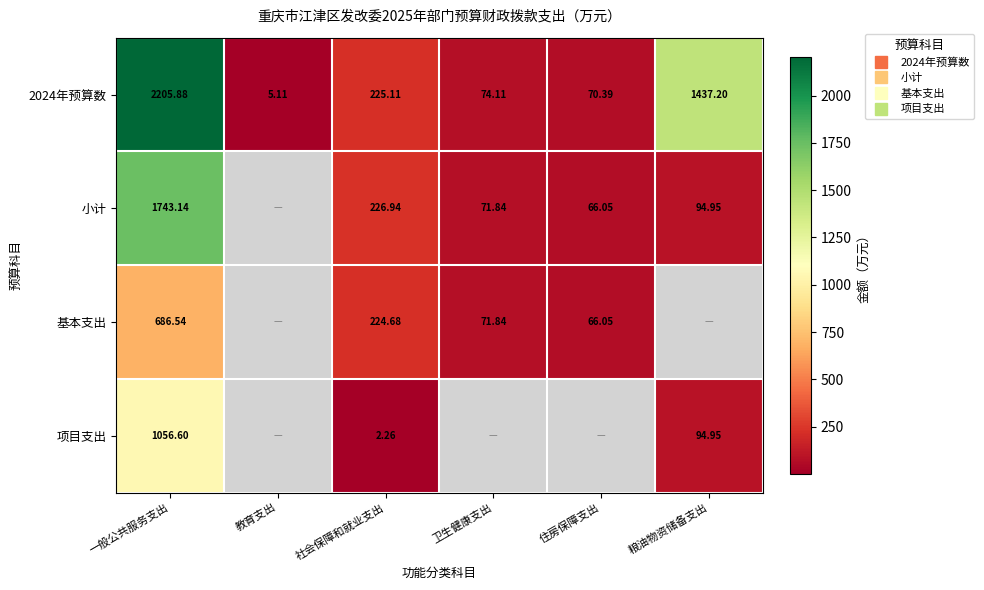

Which series has the largest total across all categories?

2024年预算数